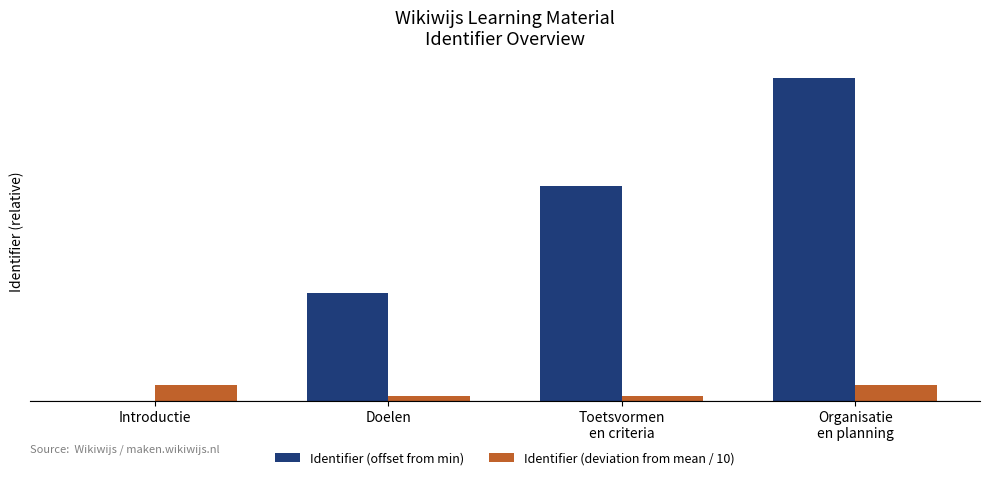

At how many categories does at least one series exceed 2?

2